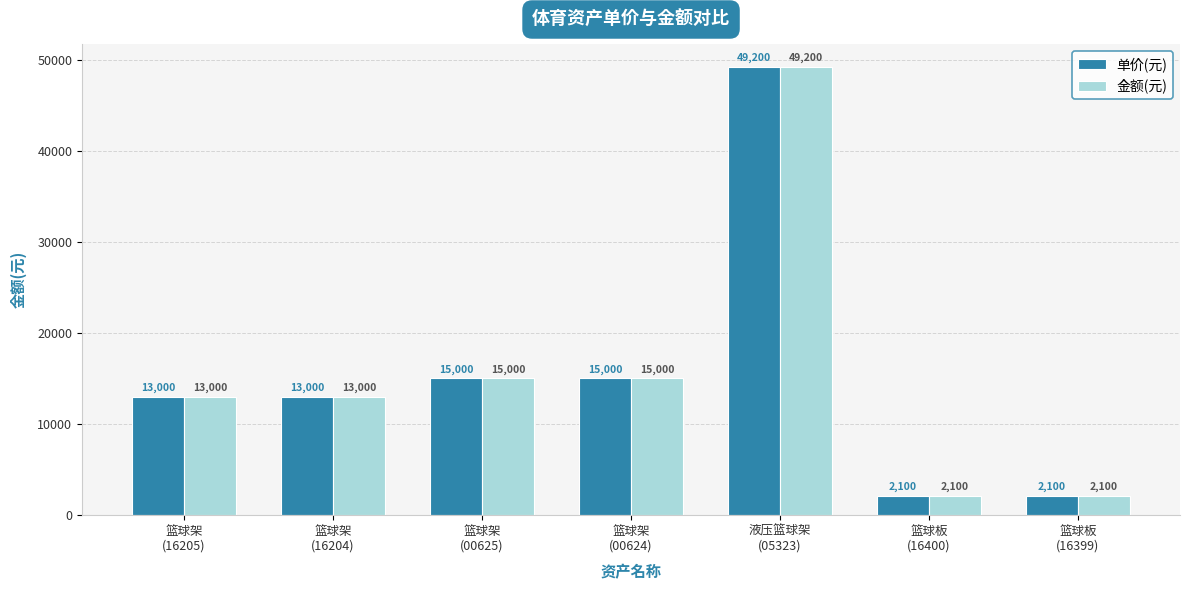

What is the minimum value shown in the chart?

2100